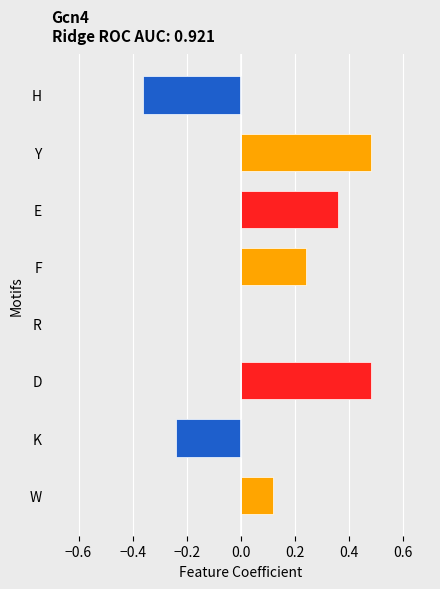

Is it true that the value at E is 0.6?

False